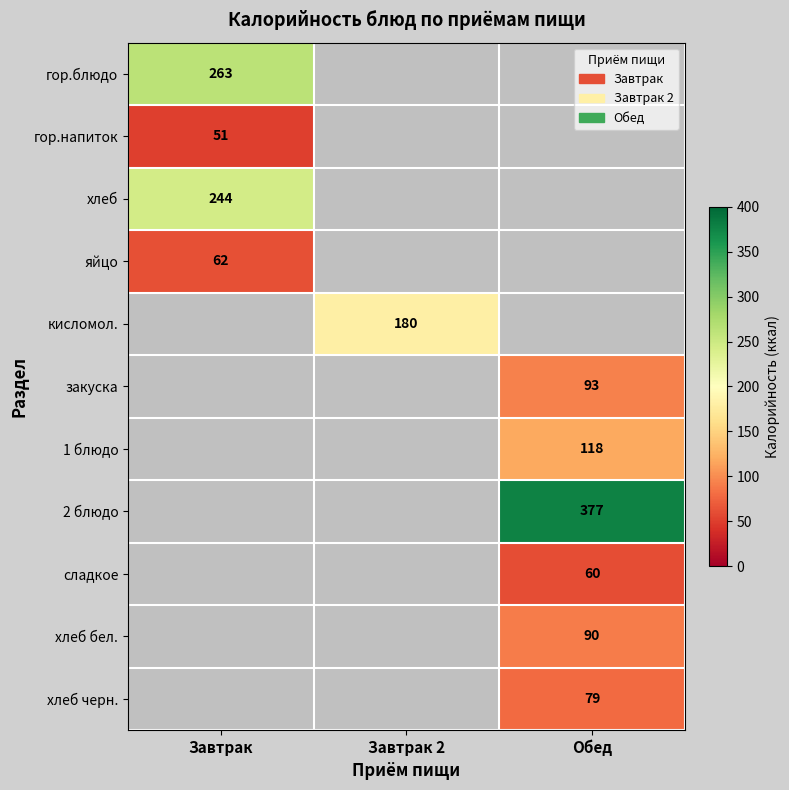

The value of гор.блюдо at Завтрак is 263. True or false?

True